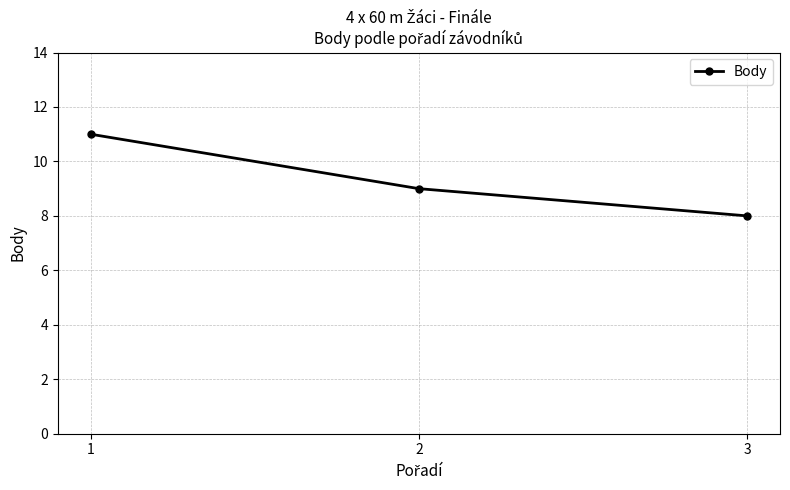

What is the sum of all values?

28